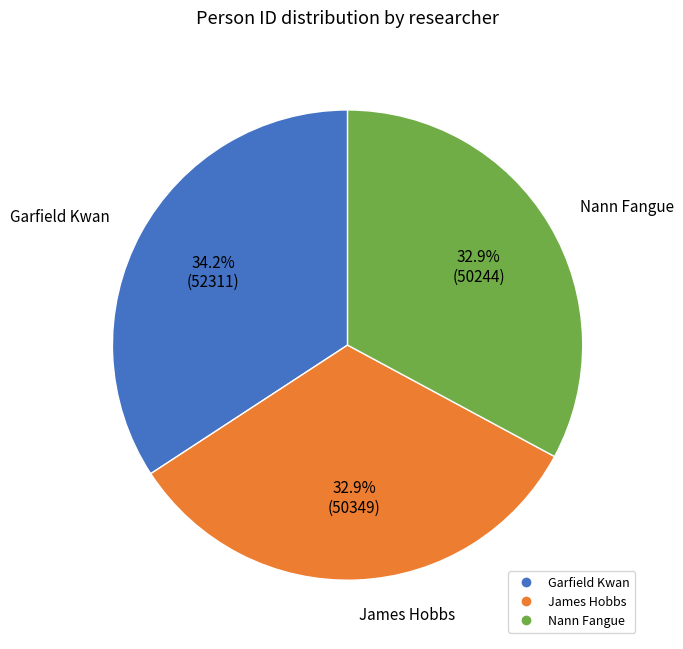

What percentage is the James Hobbs slice, to the nearest percent?

33%